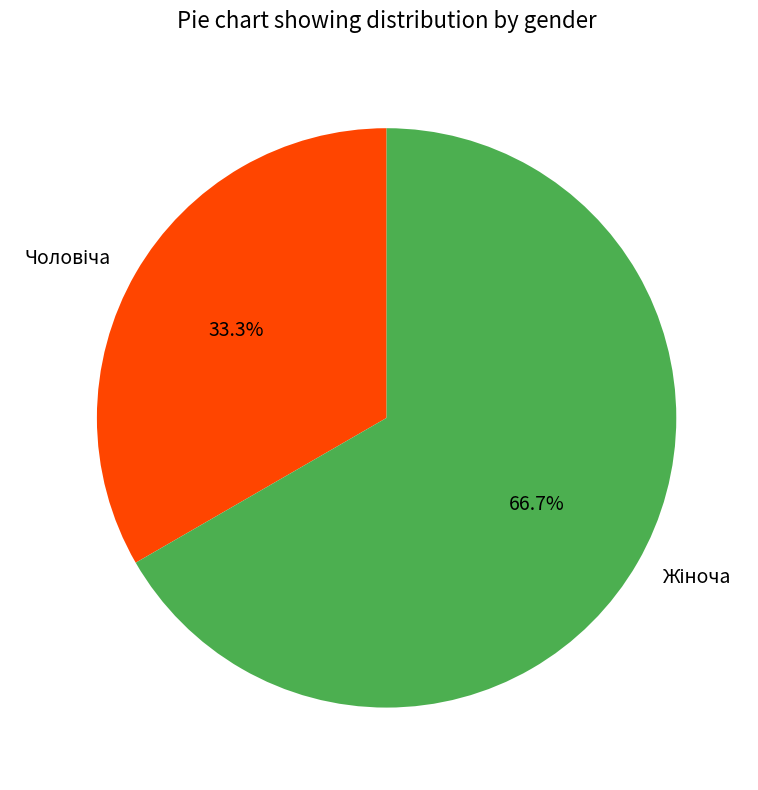

To the nearest percent, what is the difference between the largest and smallest slice percentages?

33%